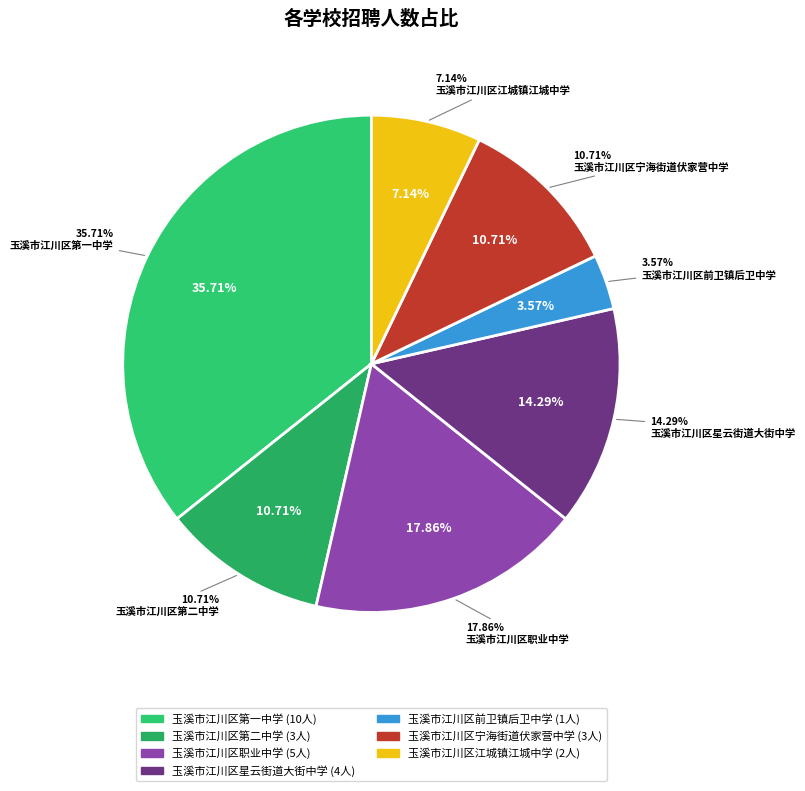

Is there a majority slice in this chart?

No